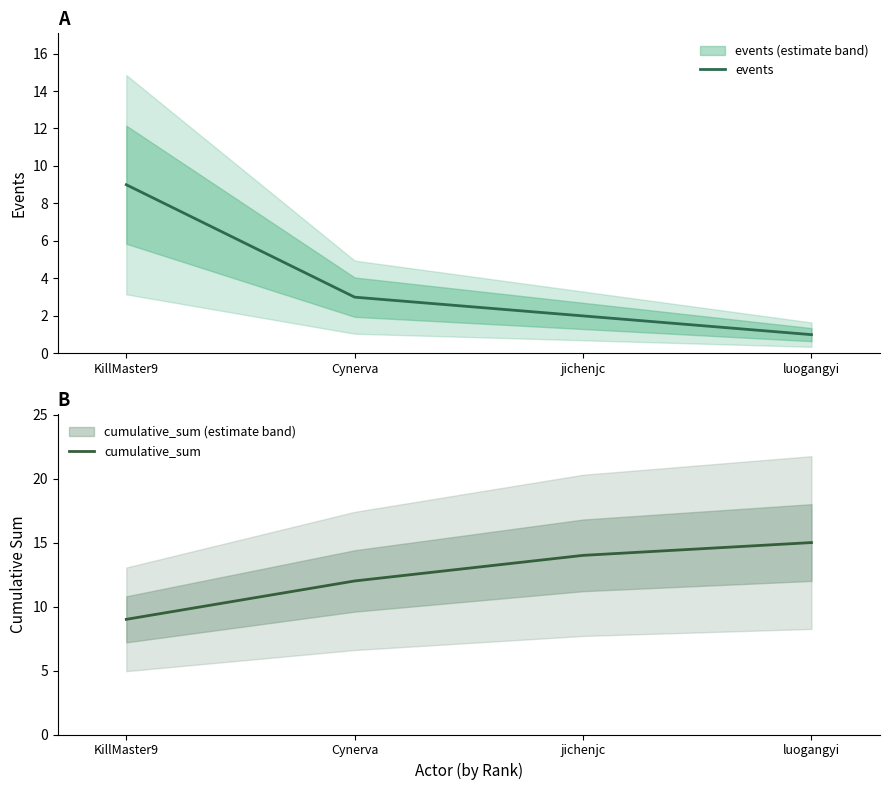

How many lines are shown in the chart?

2